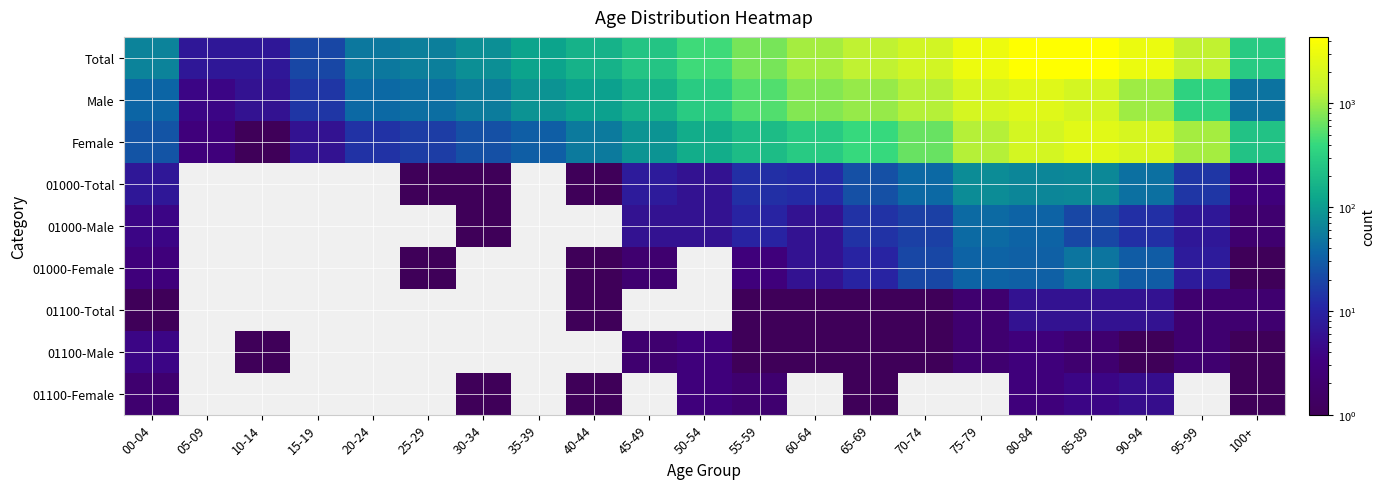

Rank the series by their maximum value, from highest to lowest.

Total, Female, Male, 01000-Total, 01000-Female, 01000-Male, 01100-Total, 01100-Female, 01100-Male